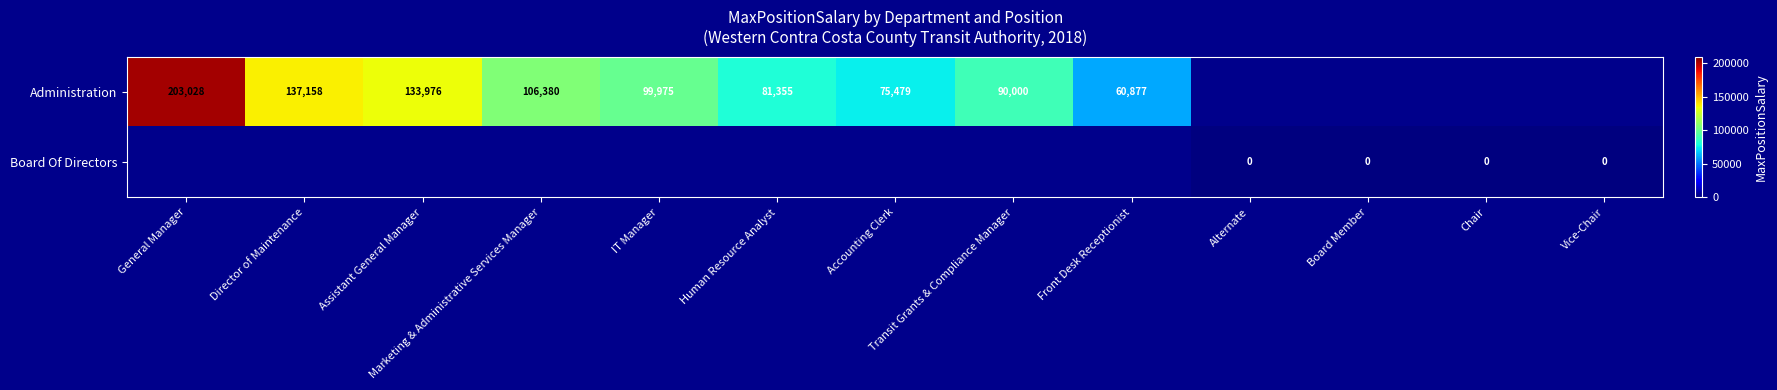

What is the maximum value shown in the chart?

203028.0